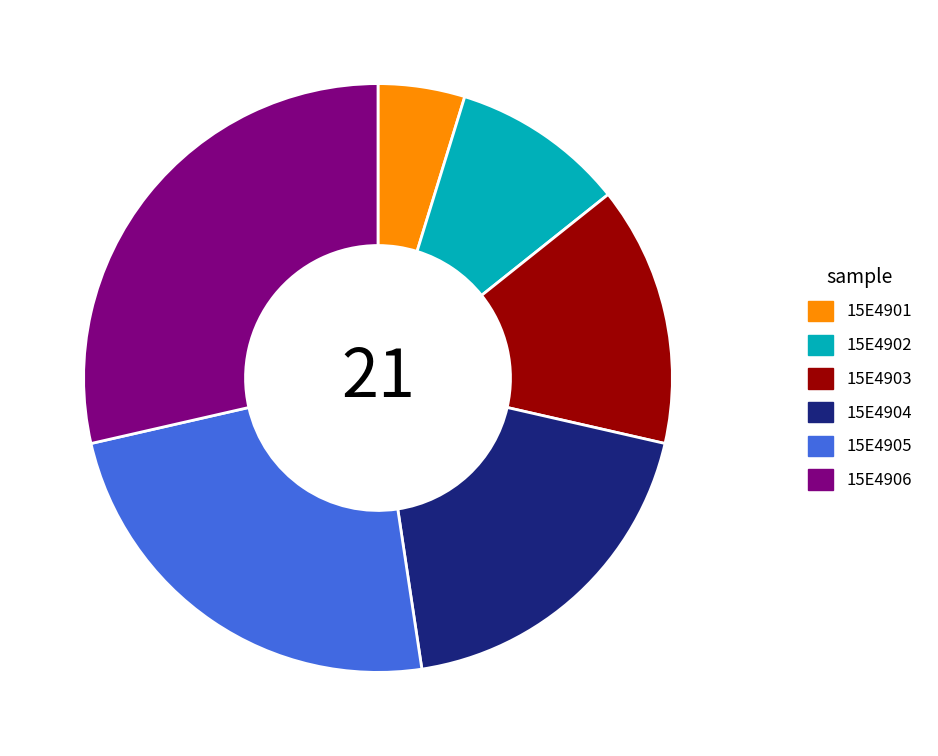

Which category has the biggest portion of the pie?

15E4906